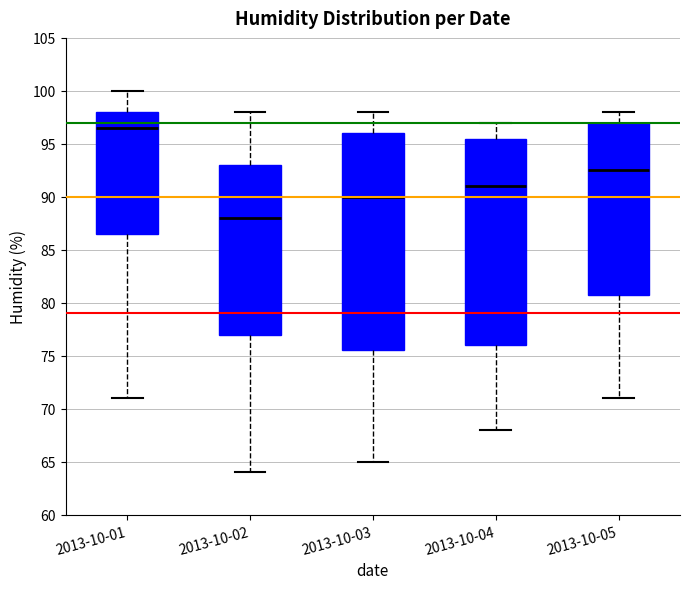

Which box's median line is the lowest?

2013-10-02